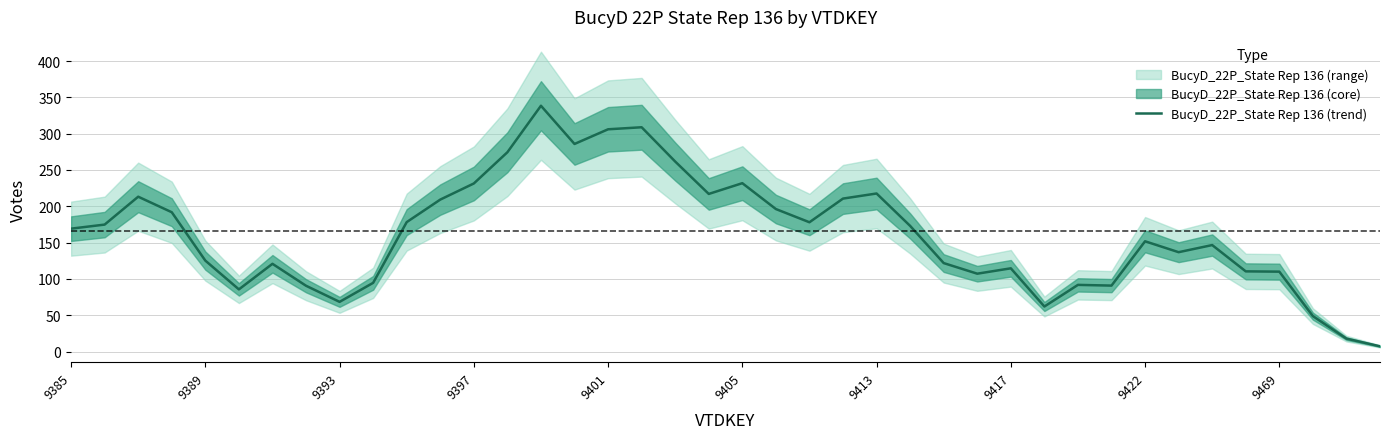

Between 37 and 30, which is larger?

30